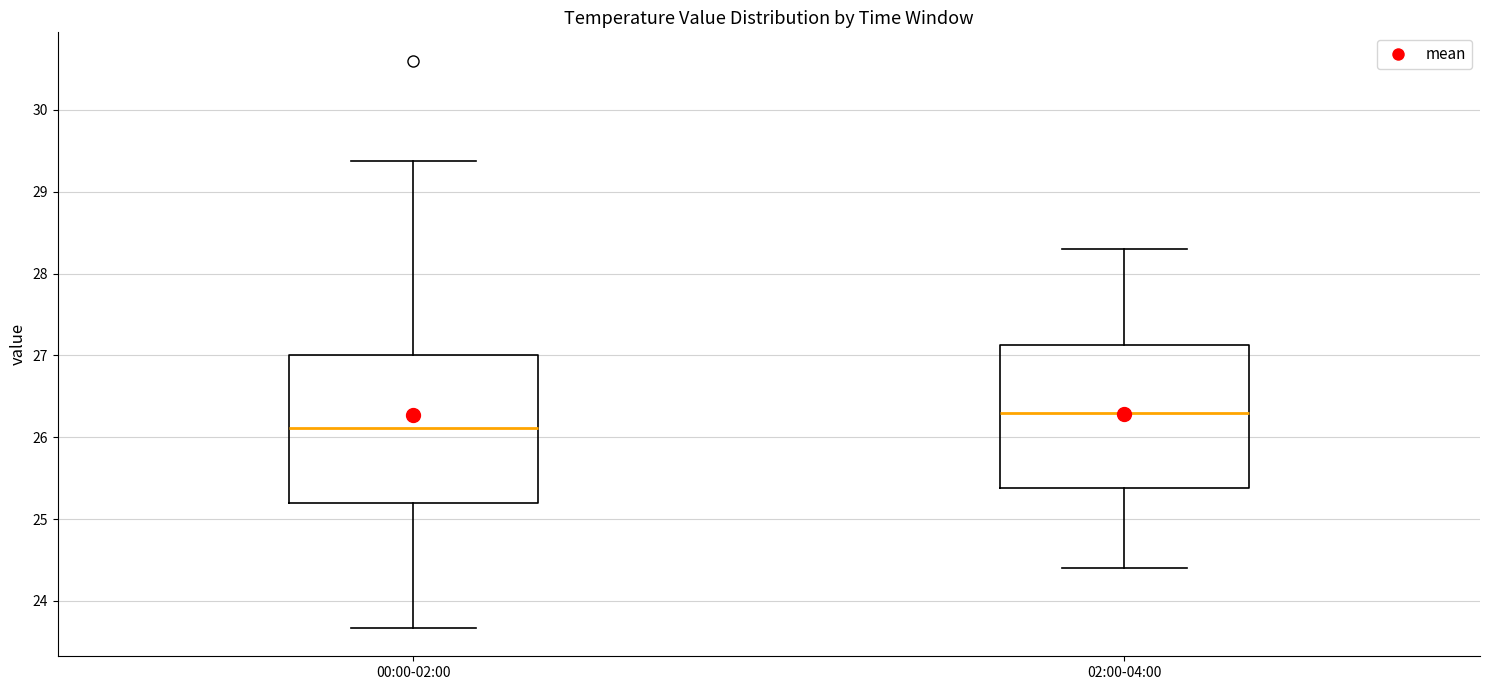

Reading left to right, read every box against the y-axis: the position of its median line, the range the box covers, and the ends of its whiskers. The values are not printed on the chart, so give them approximately, as read against the axis.

00:00-02:00: median 26.1, box 25.2 to 27.0, whiskers 23.7 to 29.4
02:00-04:00: median 26.3, box 25.4 to 27.1, whiskers 24.4 to 28.3